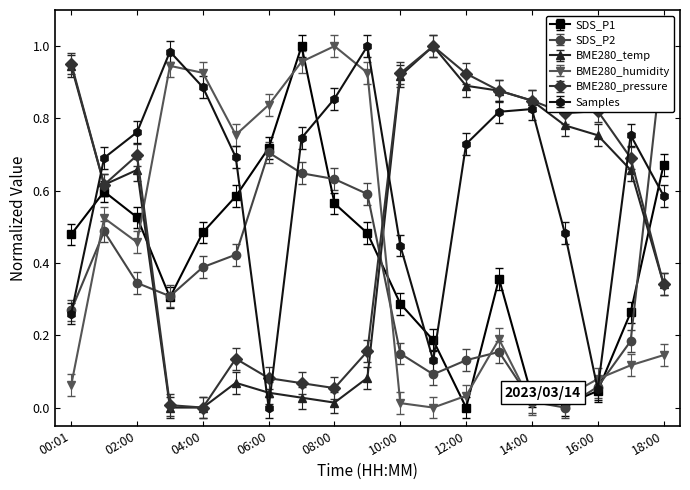

Where is the first local maximum for BME280_humidity?

01:00